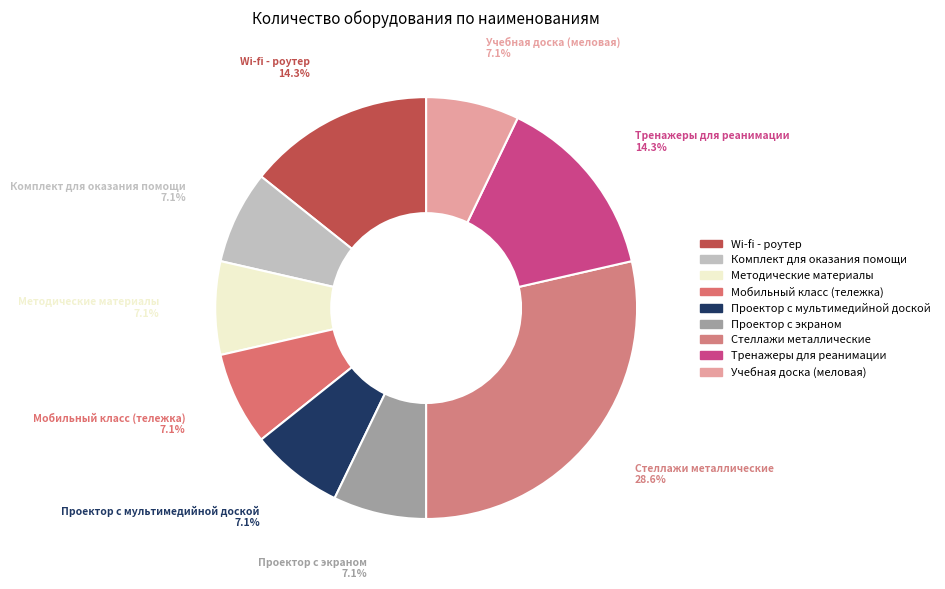

To the nearest percent, what portion does Тренажеры для реанимации represent?

14%